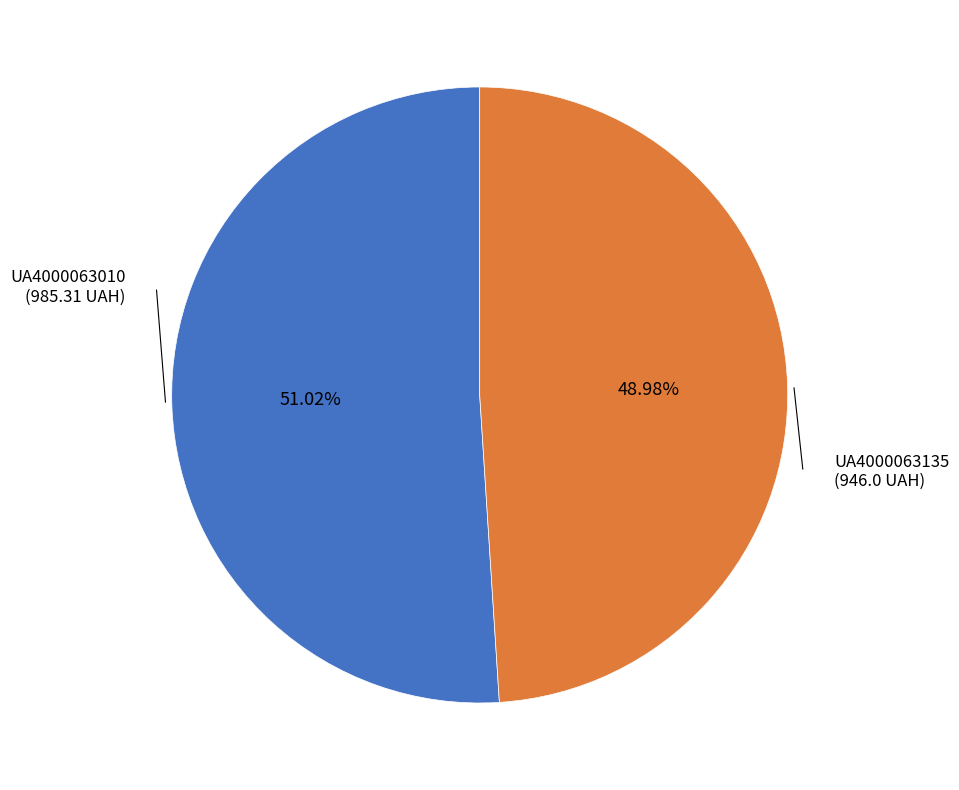

Rank the categories by value from lowest to highest.

UA4000063135, UA4000063010